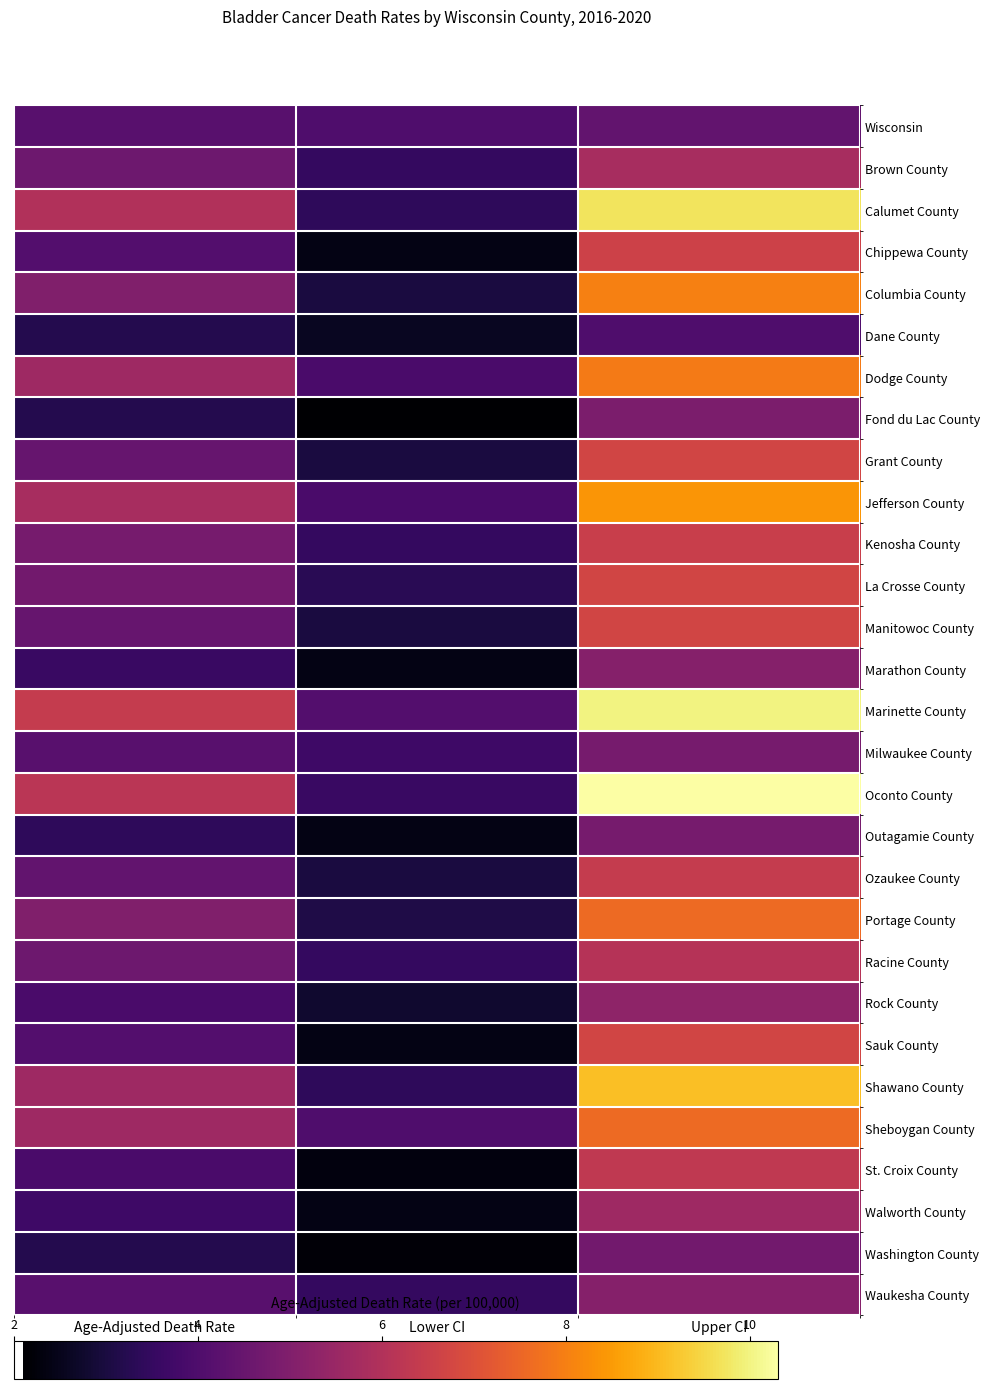

At Upper CI, list the series in order from largest to smallest.

Oconto County, Marinette County, Calumet County, Shawano County, Jefferson County, Columbia County, Dodge County, Portage County, Sheboygan County, Grant County, La Crosse County, Manitowoc County, Sauk County, Chippewa County, Kenosha County, Ozaukee County, St. Croix County, Racine County, Brown County, Walworth County, Rock County, Marathon County, Waukesha County, Fond du Lac County, Milwaukee County, Outagamie County, Washington County, Wisconsin, Dane County